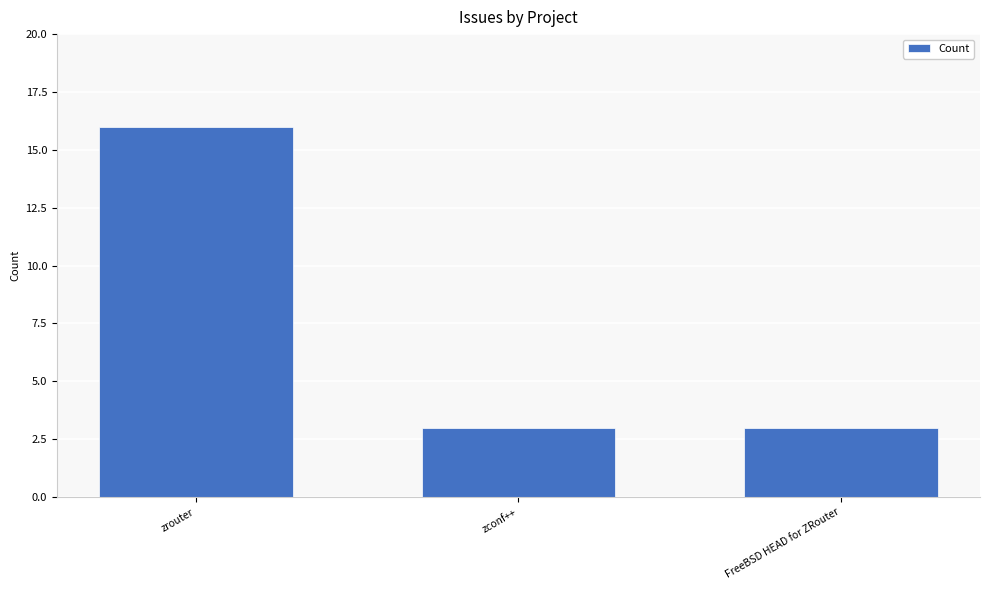

What is the difference between the maximum and minimum values?

13